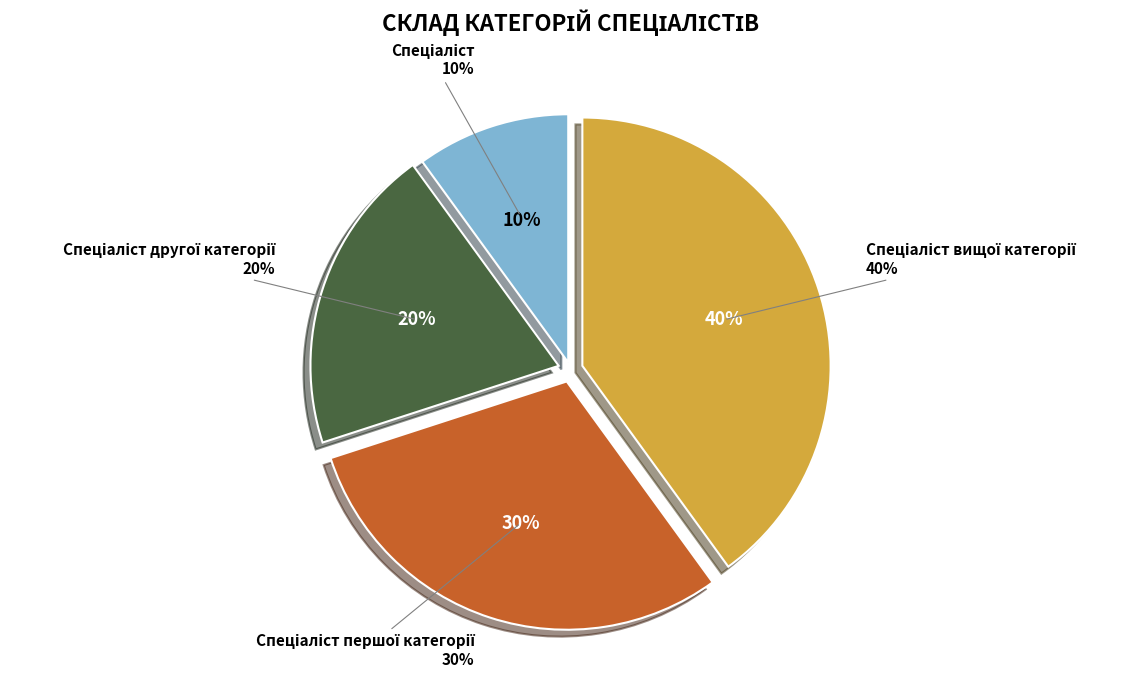

Is there a majority slice in this chart?

No